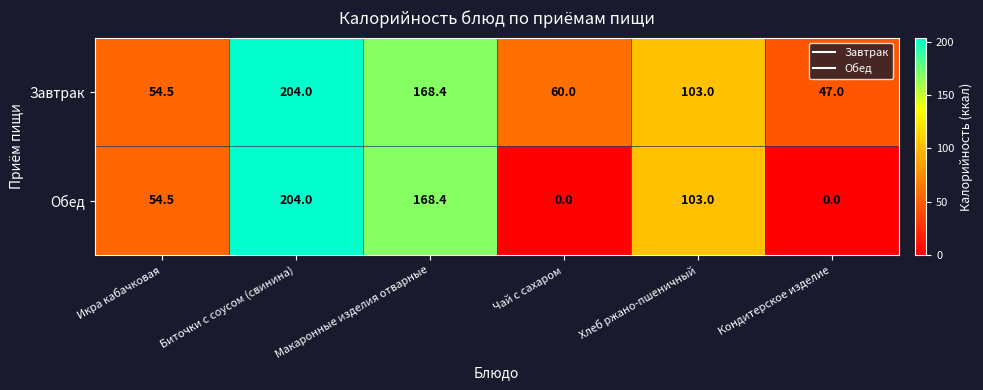

What is the approximate value of Завтрак at Макаронные изделия отварные?

168.4